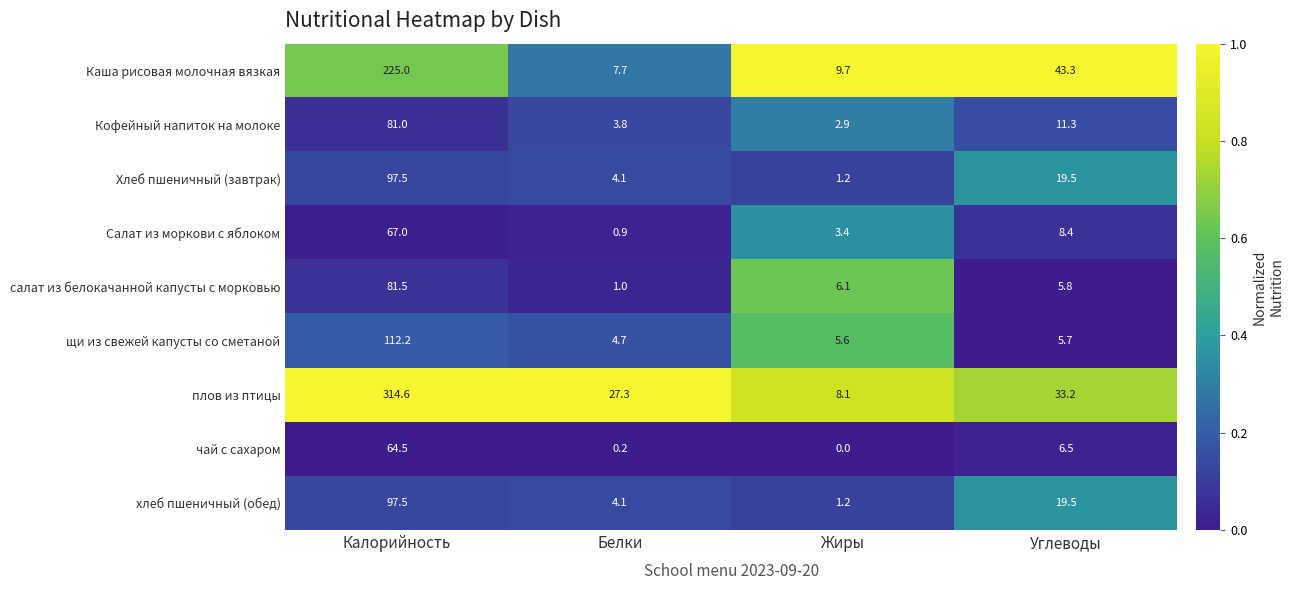

Where does the Кофейный напиток на молоке series first go above 11?

Калорийность